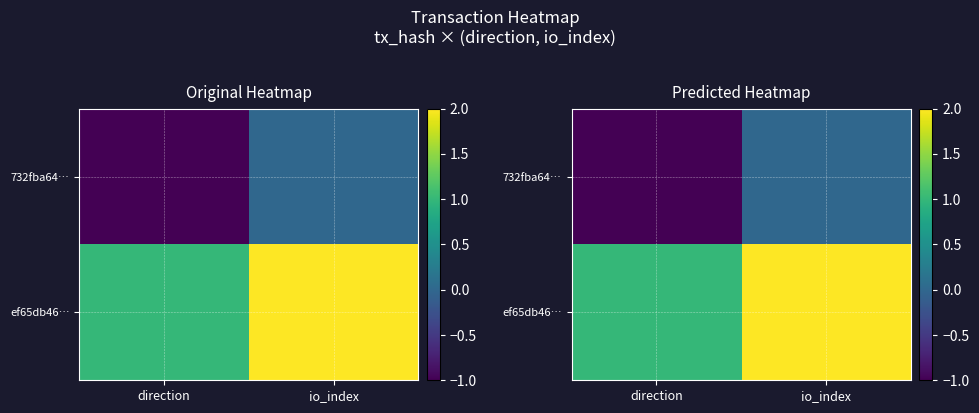

What is the lowest value of the 732fba64… series?

-1